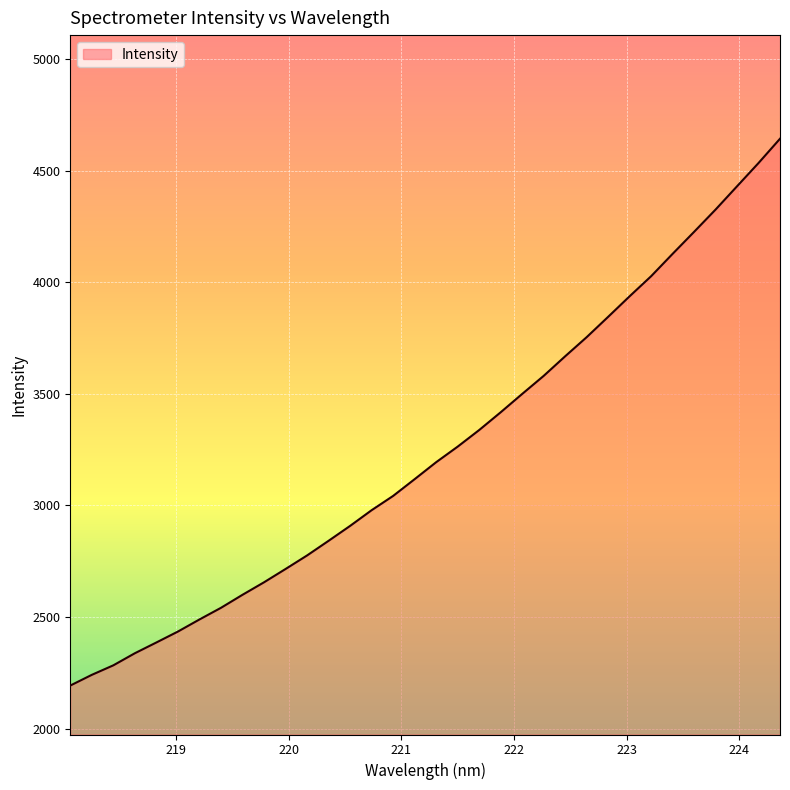

What is the greatest value displayed?

4642.9